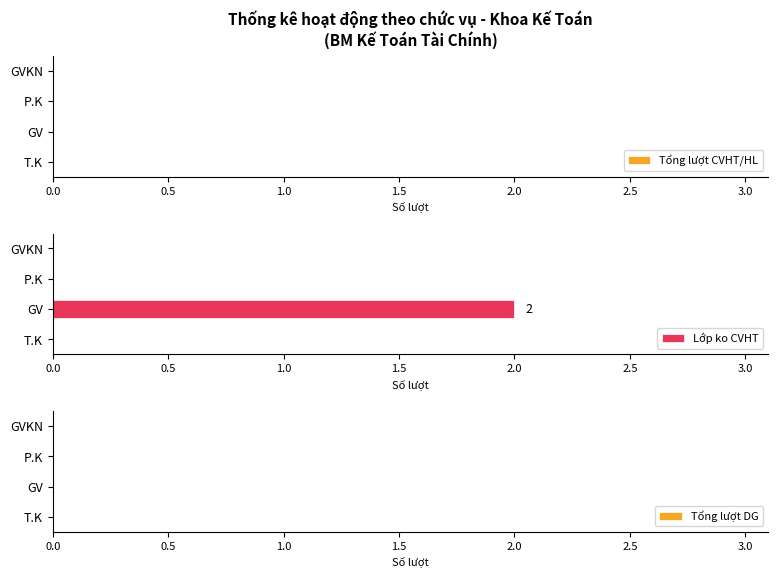

At which category does the chart reach its peak across all series?

GV